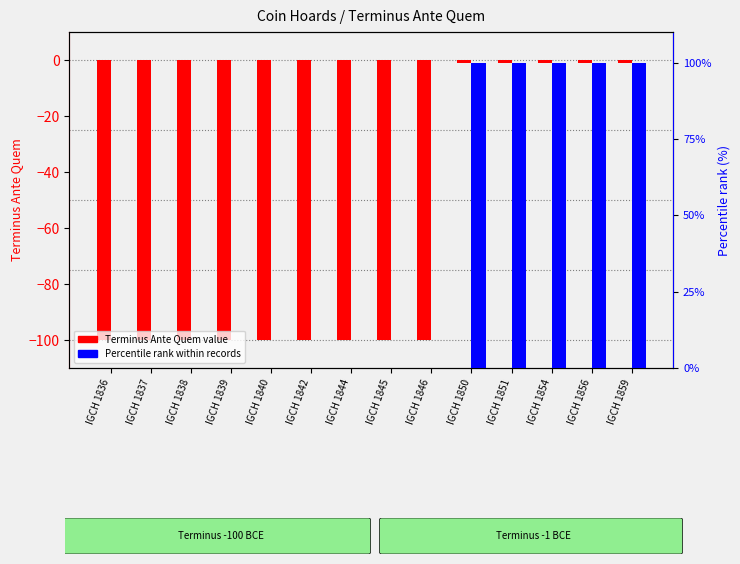

At which category does the chart reach its minimum across all series?

IGCH 1836